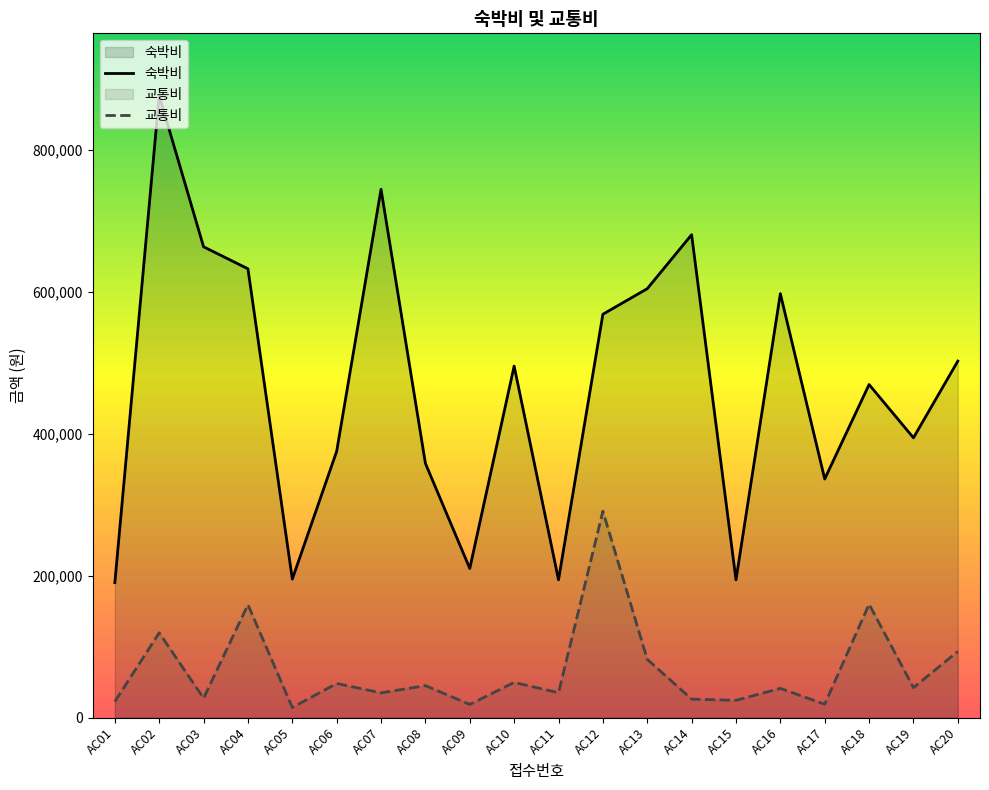

Where is 교통비 nearest to the value 152400?

AC04